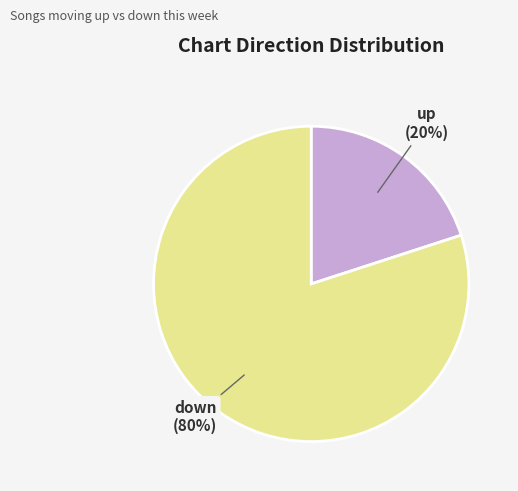

To the nearest percent, what is the difference between the largest and smallest slice percentages?

60%